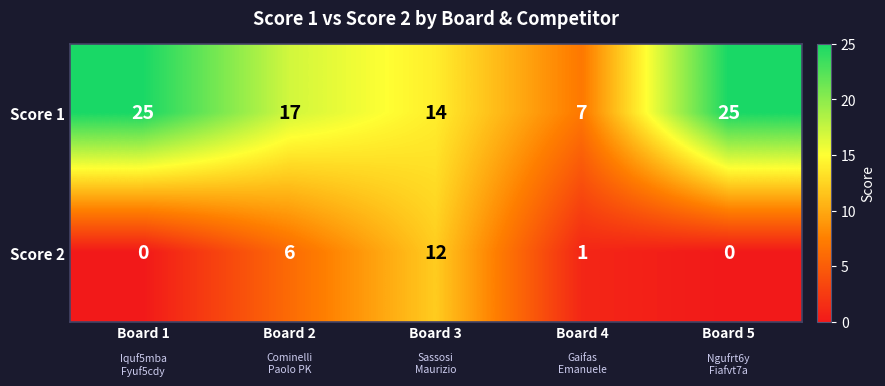

At which category is the sum across all series the highest?

Board 3